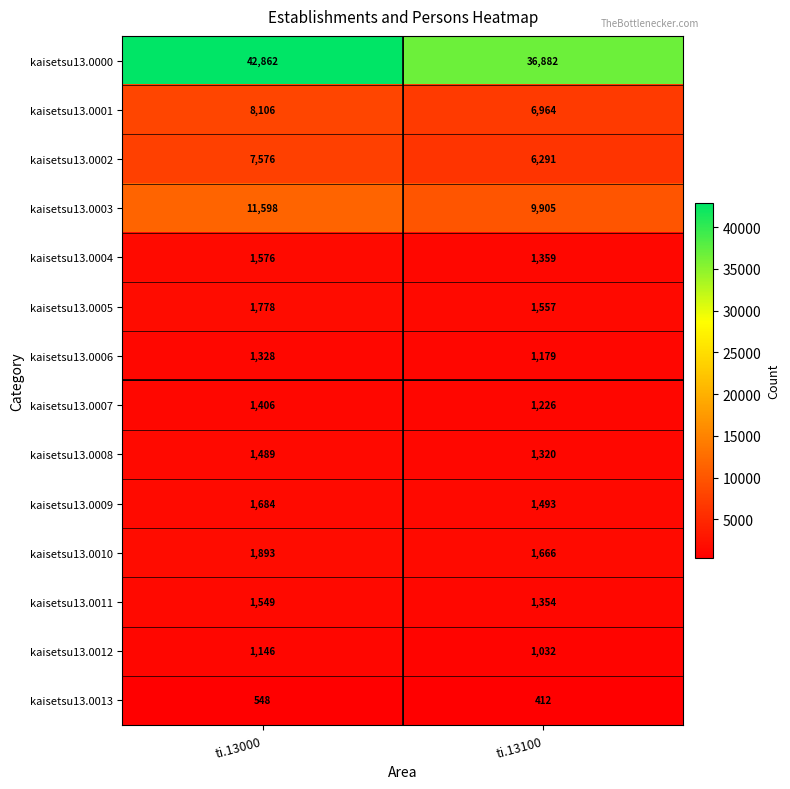

Between ti.13000 and ti.13100, which series saw the biggest shift?

kaisetsu13.0000